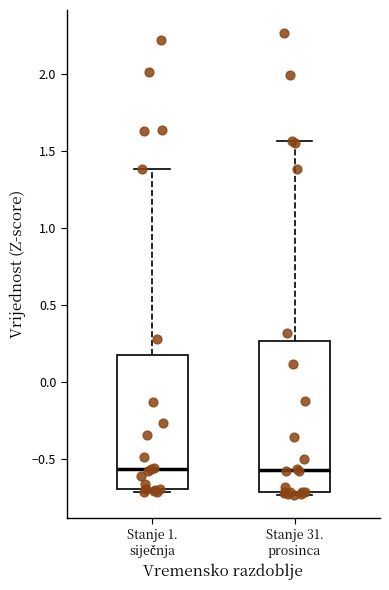

Where is the lower edge of the box for Stanje 1. siječnja on the y-axis? The values are not printed on the chart, so give them approximately, as read against the axis.

-0.70